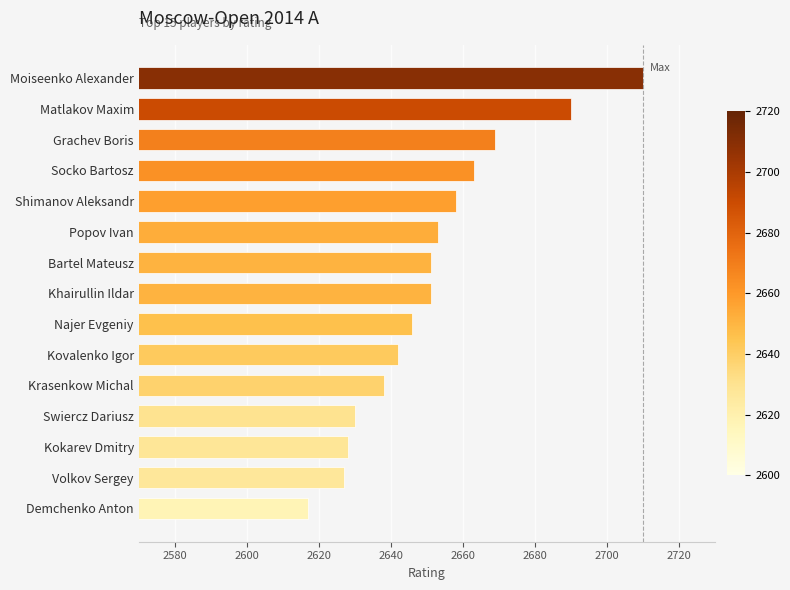

Are the bars grouped side by side (vs. stacked)?

No